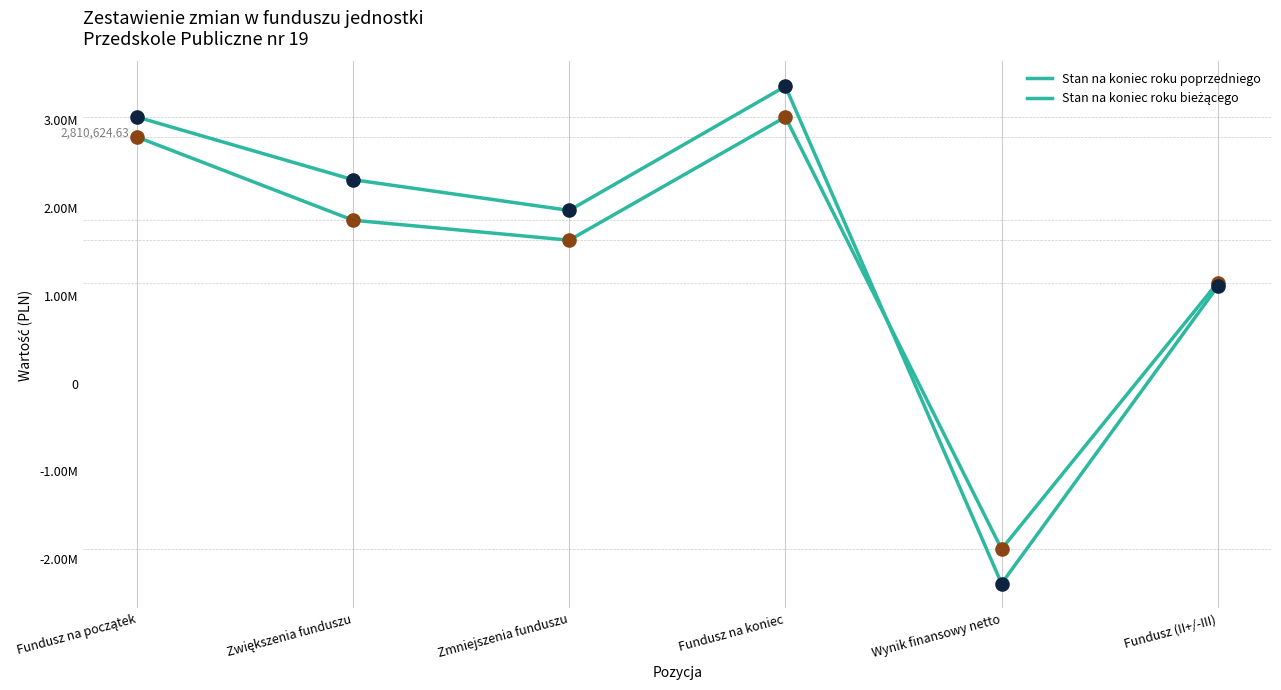

Which series has the largest total across all categories?

Stan na koniec roku bieżącego